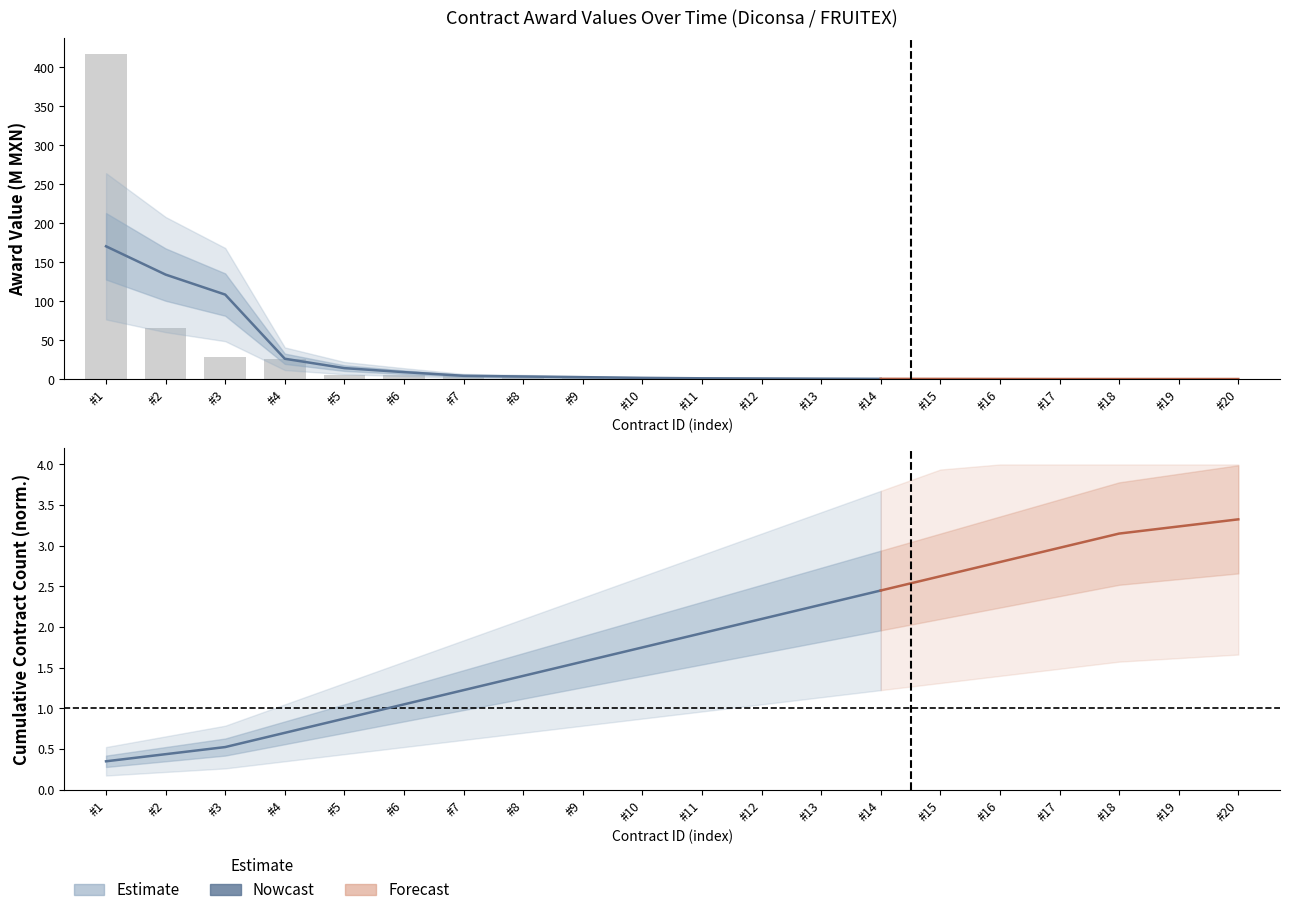

The chart shows a value of 0.1 at #15. True or false?

False